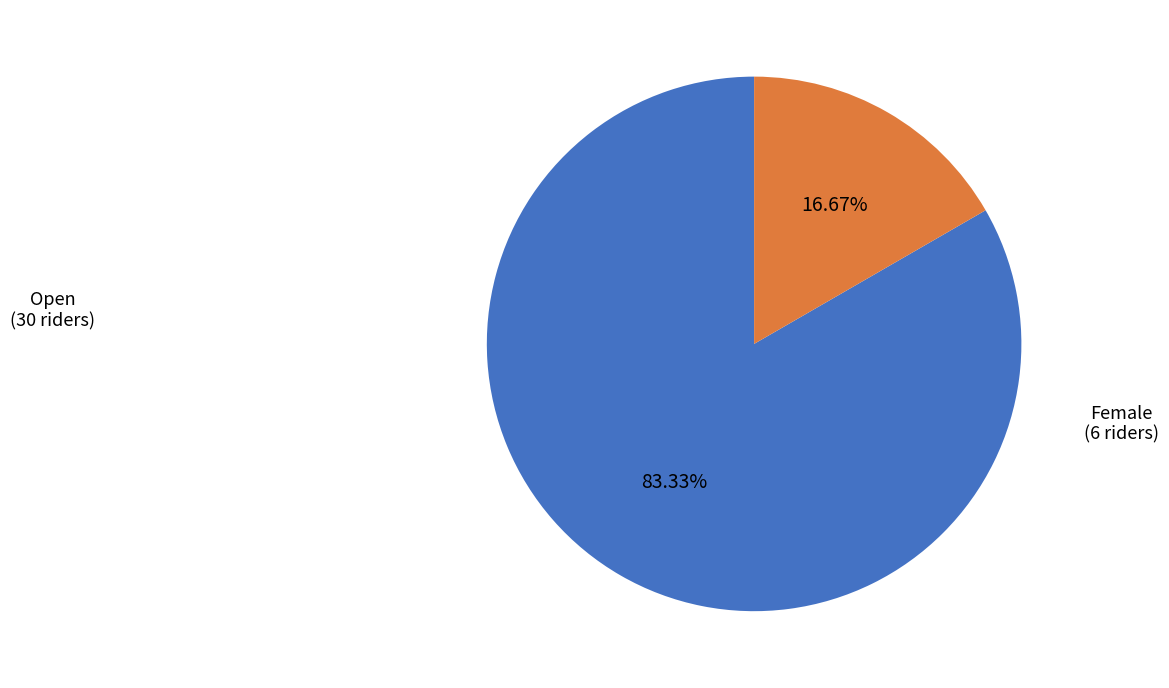

True or false: Female accounts for 17% of the total.

True